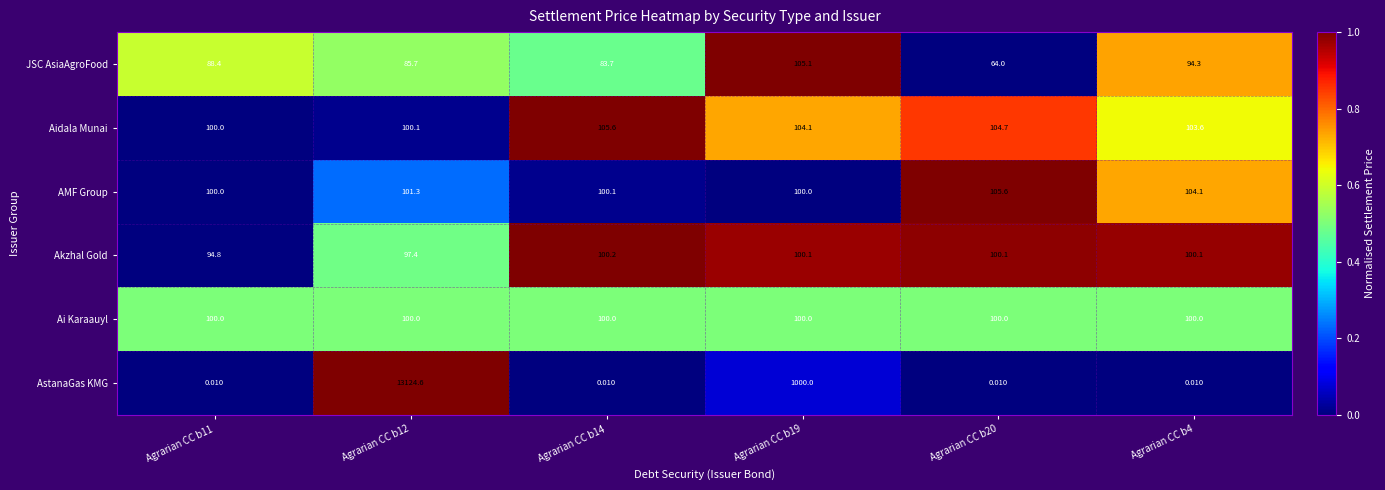

How many categories are shown in the chart?

6